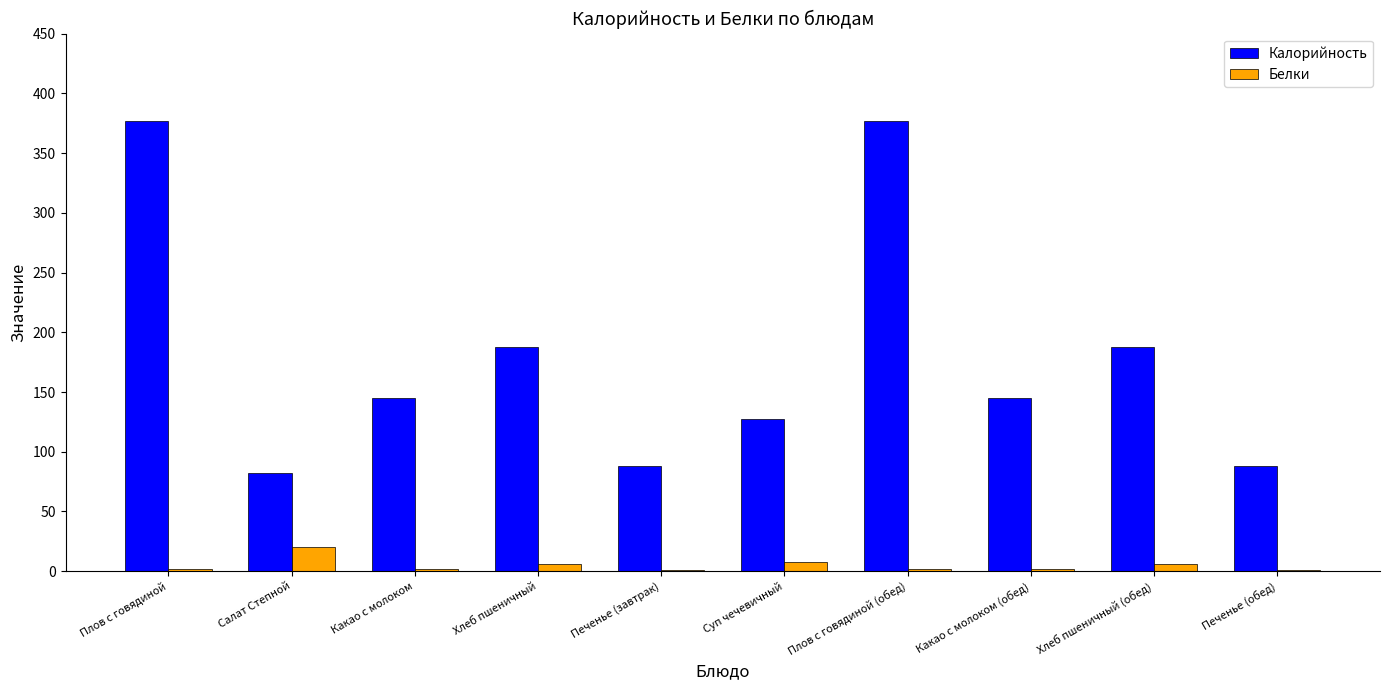

Is the value of Белки at Хлеб пшеничный (обед) greater than the value of Калорийность at Плов с говядиной (обед)?

No